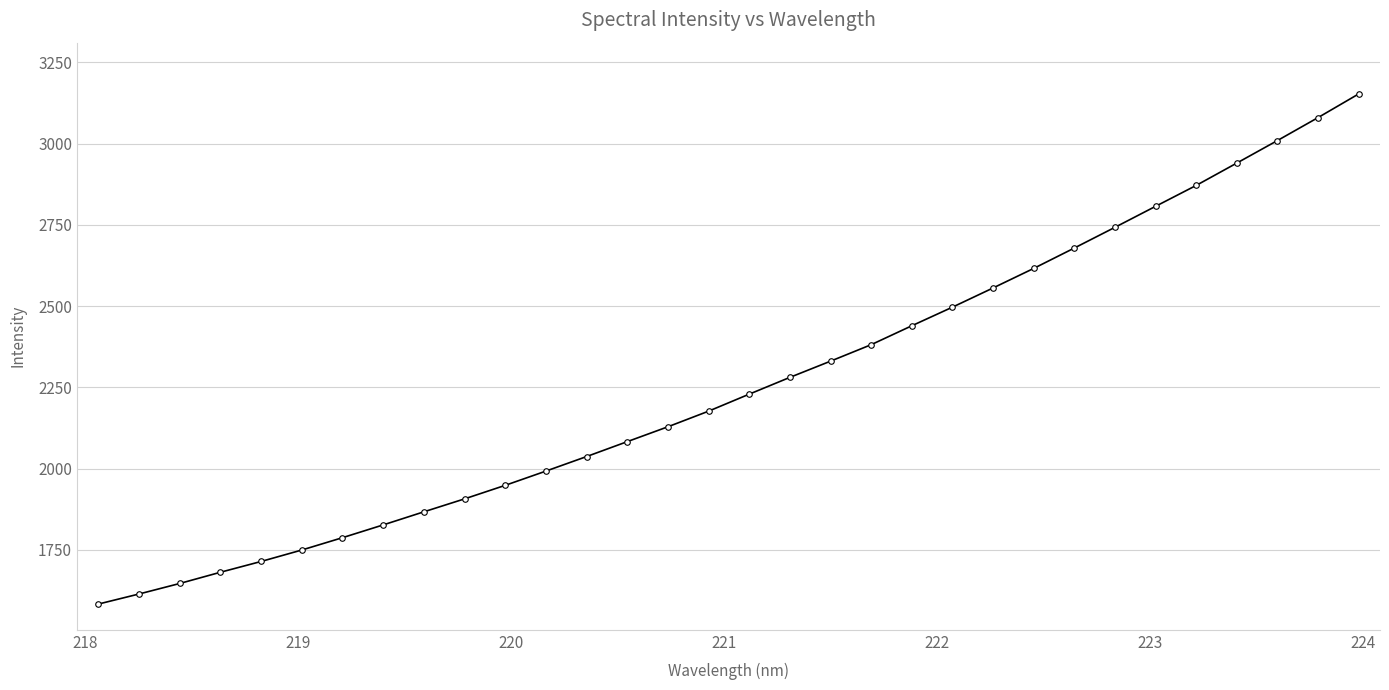

Count the number of data series in this chart.

1